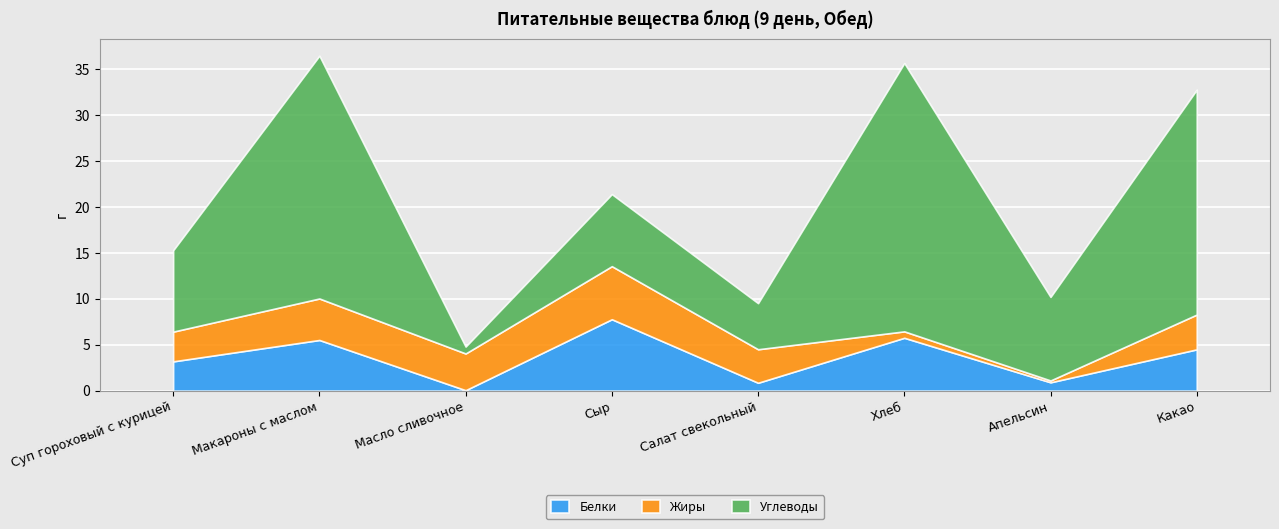

Between Хлеб and Макароны с маслом, which is larger?

Хлеб